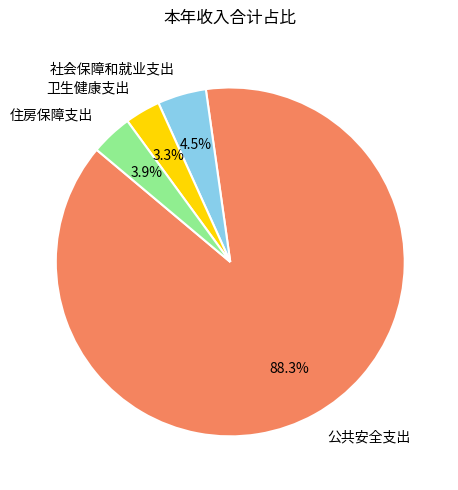

What is the majority slice?

公共安全支出